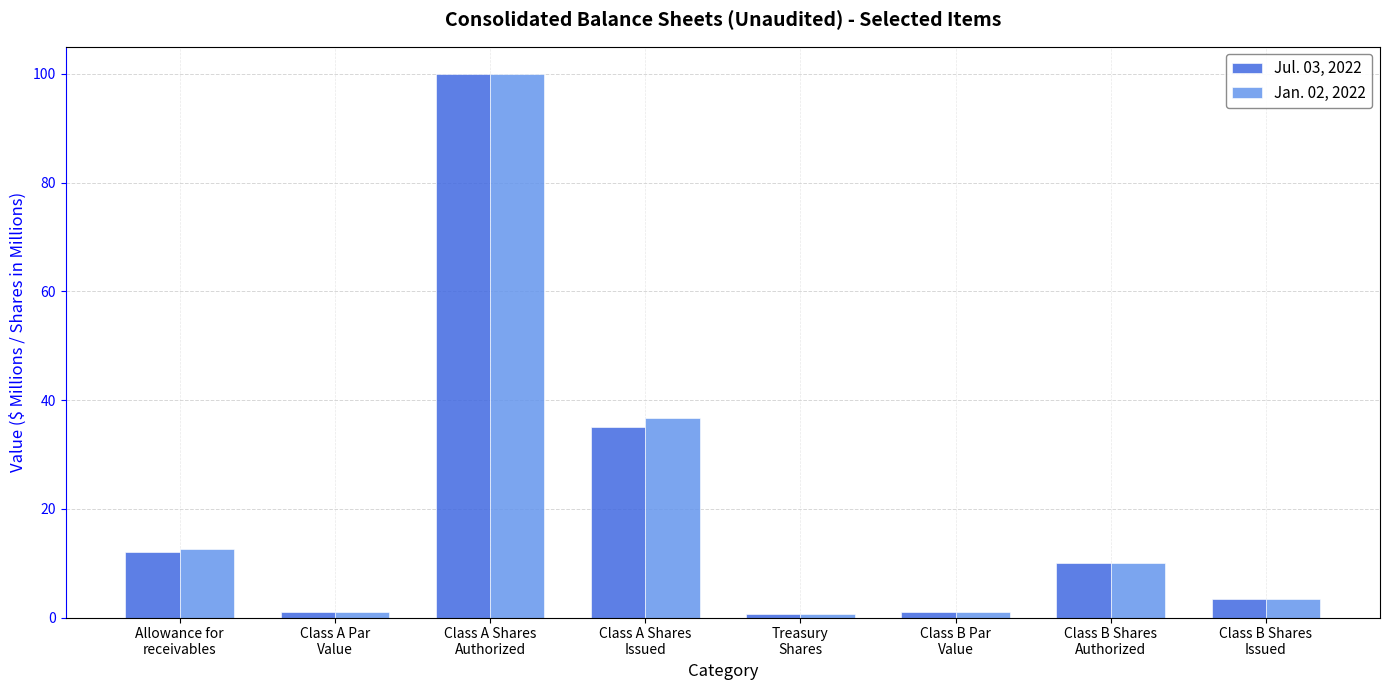

What is the label of the 3rd bar from the left?

Class A Shares
Authorized